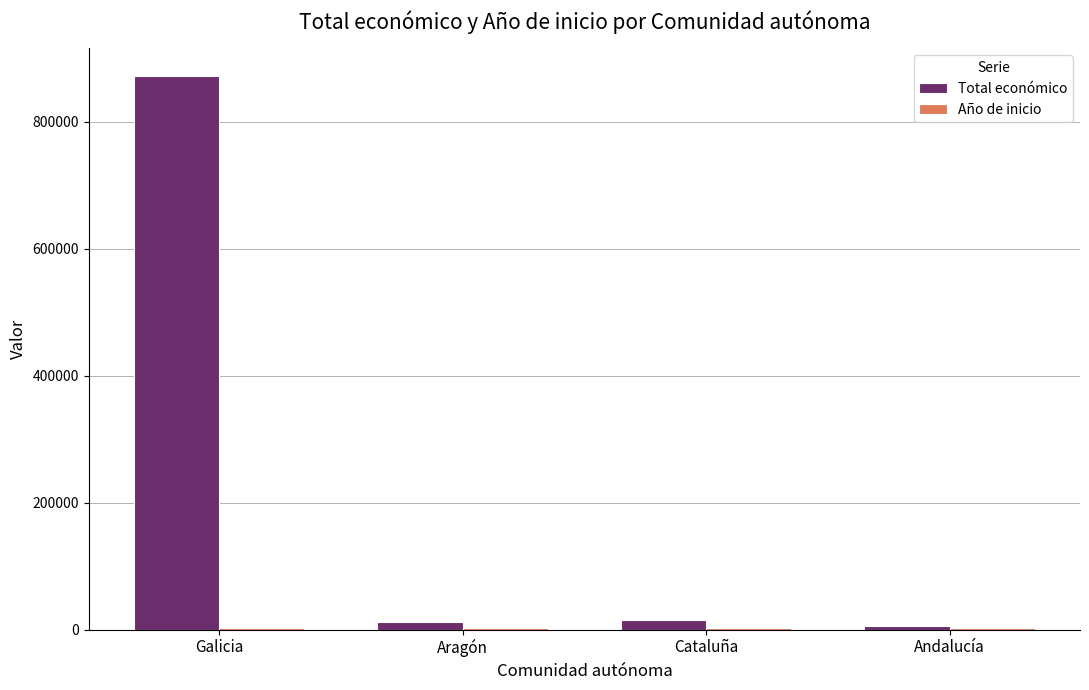

What is the greatest value displayed?

872337